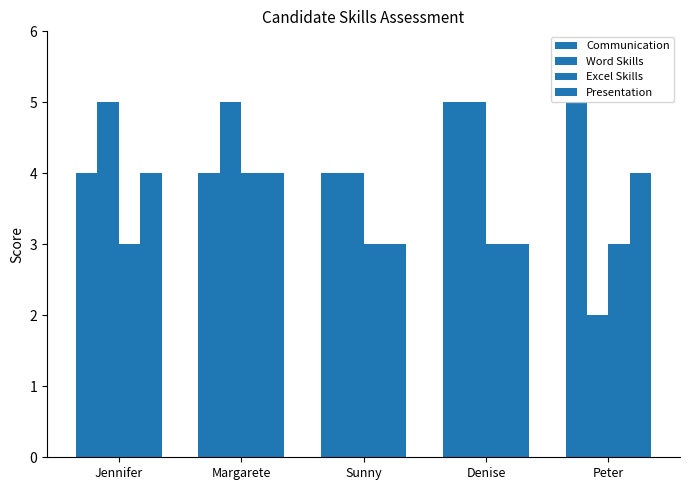

Are the bars grouped side by side (vs. stacked)?

Yes